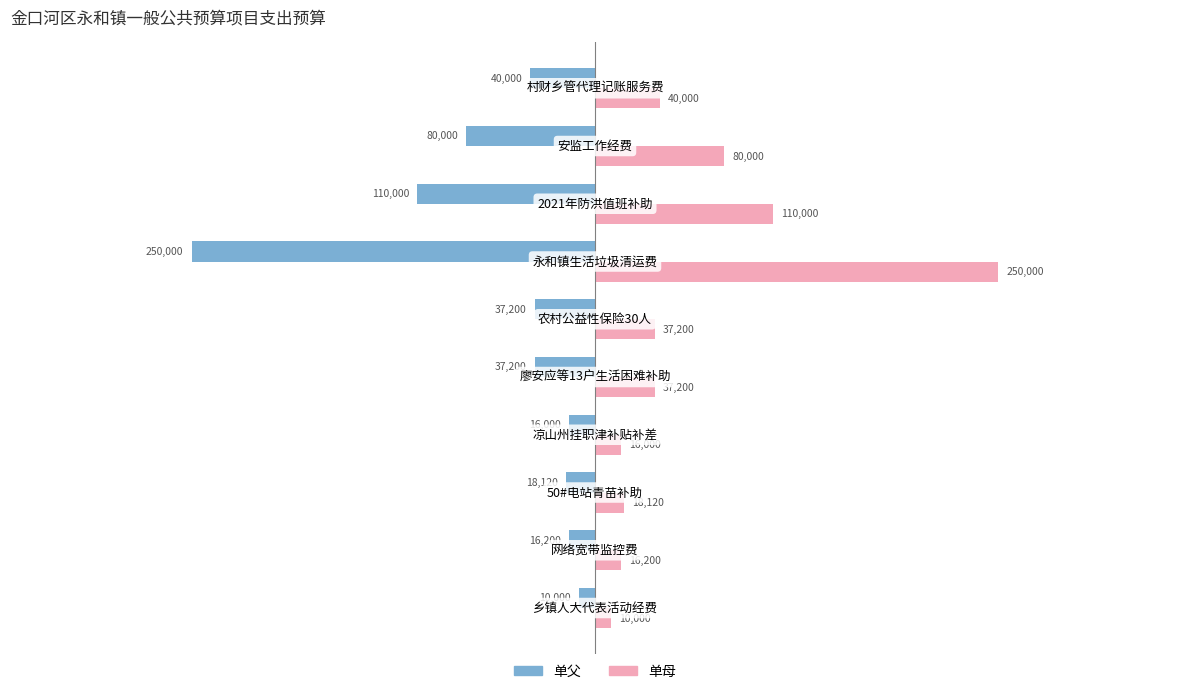

What is the sum of all 单母 values?

614720